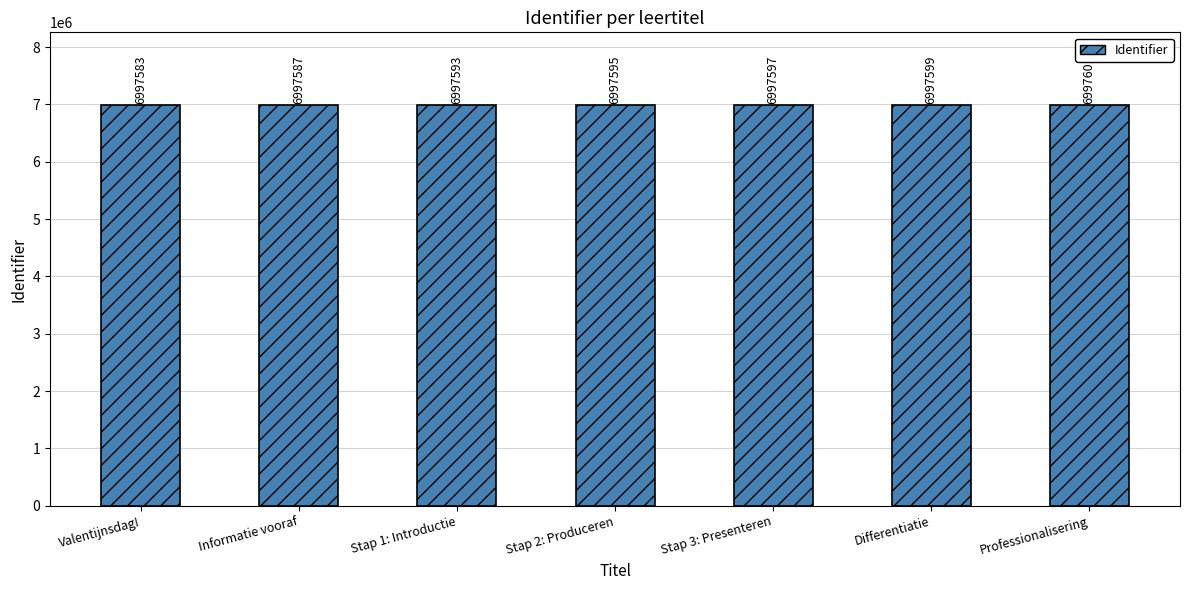

What is the smallest value displayed?

6997583